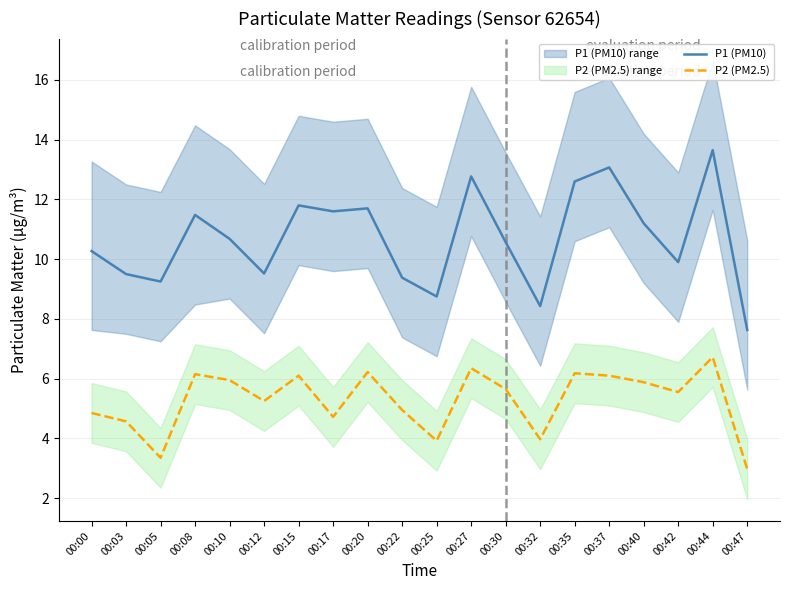

What is the total value across all series at 00:47?

10.6